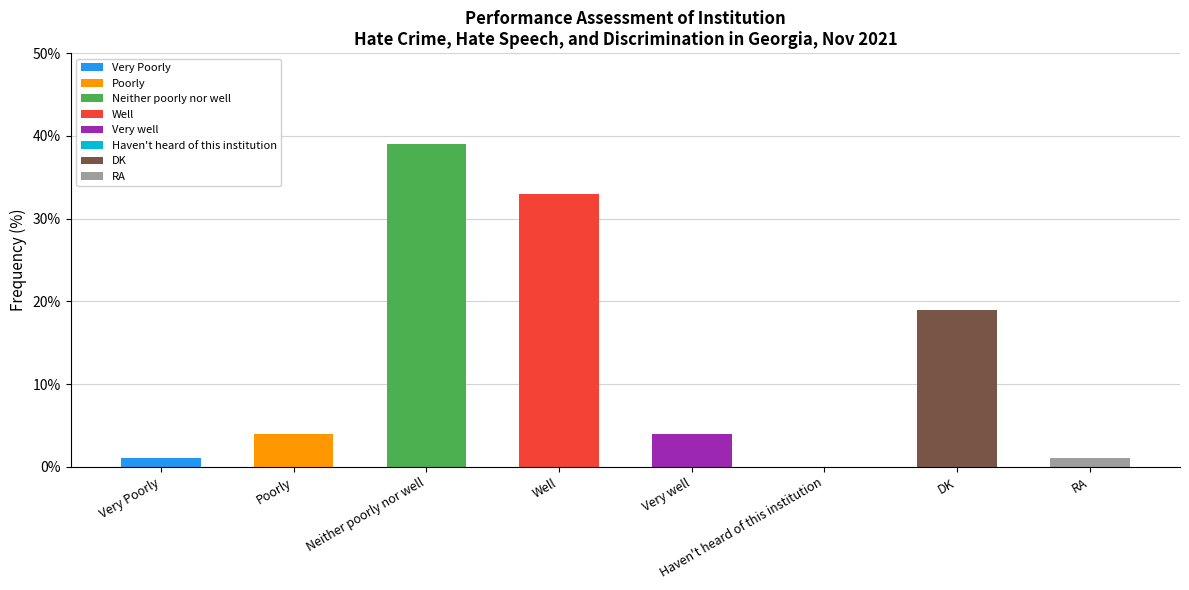

What is the difference between the maximum and minimum values?

39